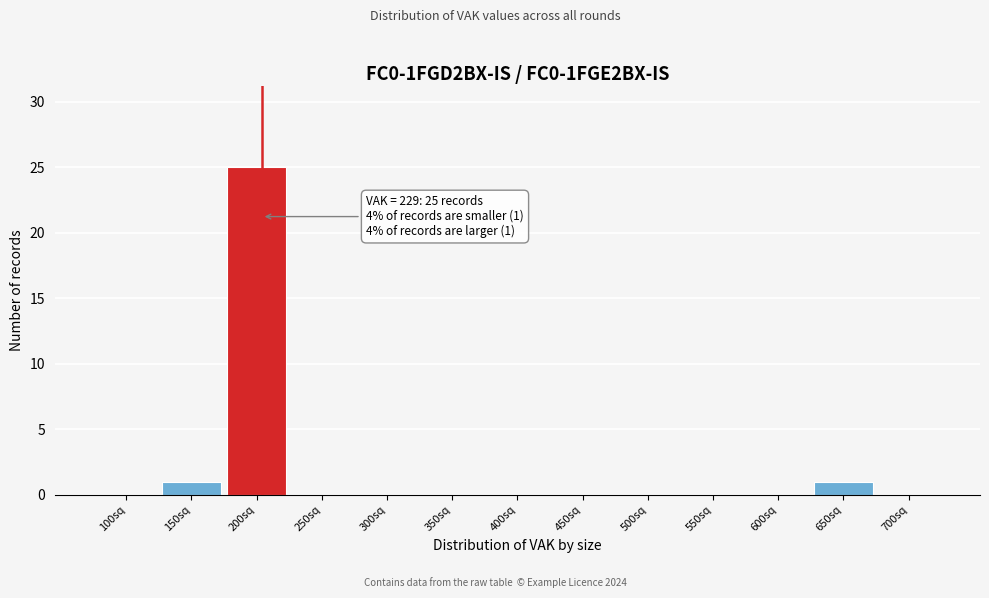

Reading left to right, extract all data points from this chart.

100sq=0	150sq=1	200sq=25	250sq=0	300sq=0	350sq=0	400sq=0	450sq=0	500sq=0	550sq=0	600sq=0	650sq=1	700sq=0